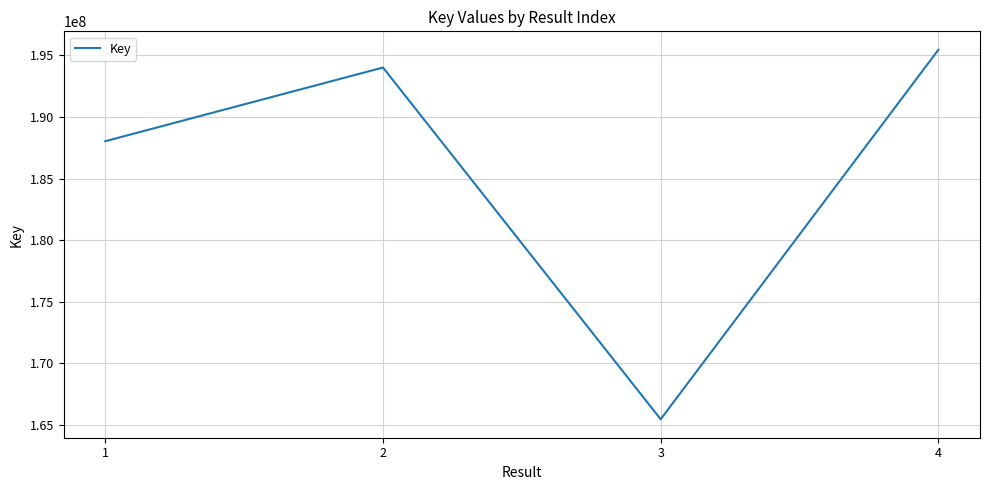

What is the ratio of the value at 4 to the value at 3?

1.2